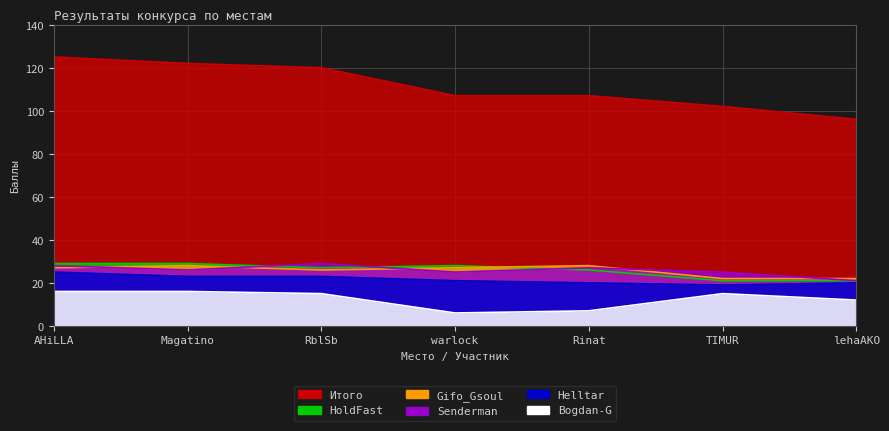

List the series in order of their peak value, lowest first.

Bogdan-G, Helltar, Gifo_Gsoul, Senderman, HoldFast, Итого